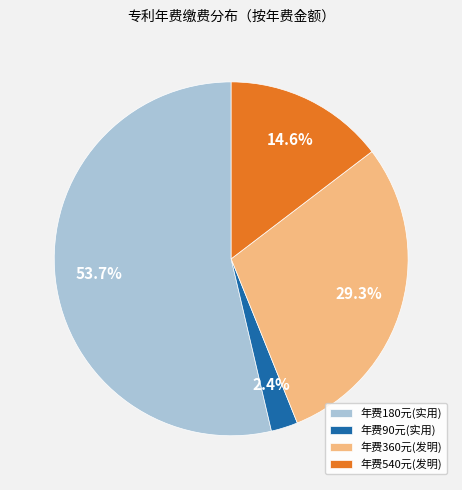

What percentage is NOT represented by 年费360元(发明)?

70.7%